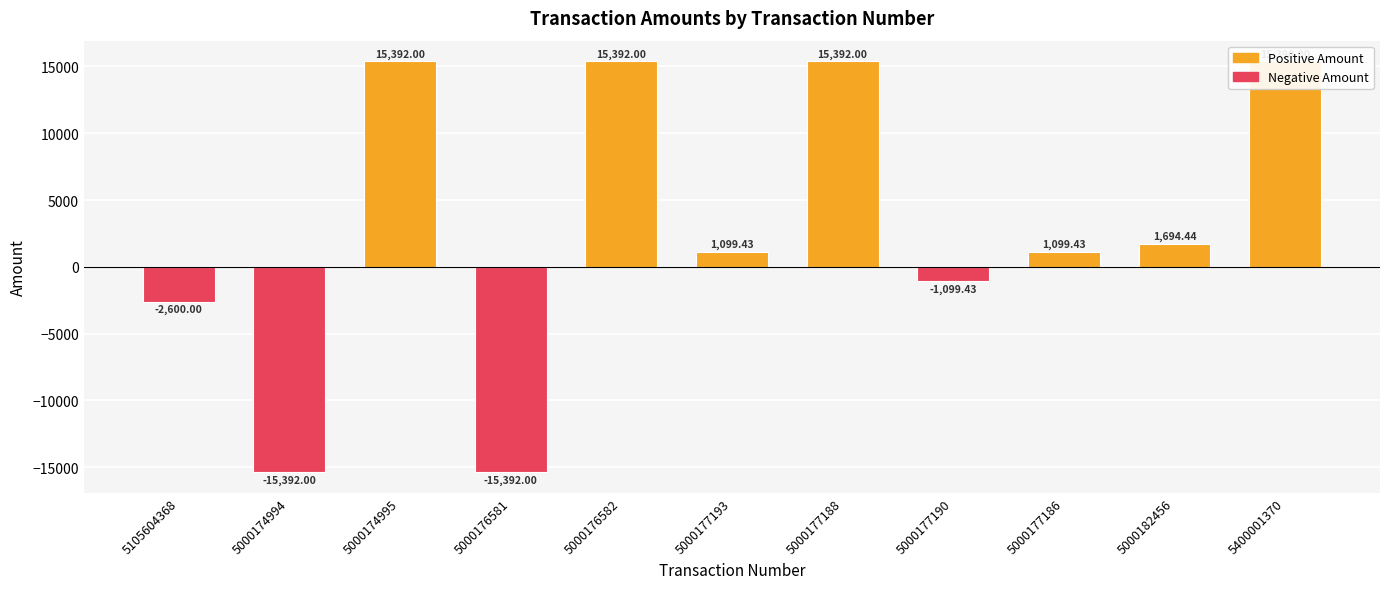

What is the value of the 7th bar from the left?

15392.0